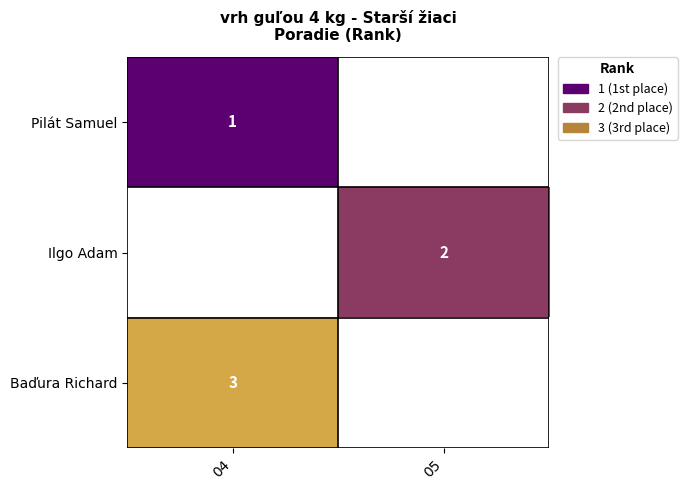

How many series are shown in this chart?

3